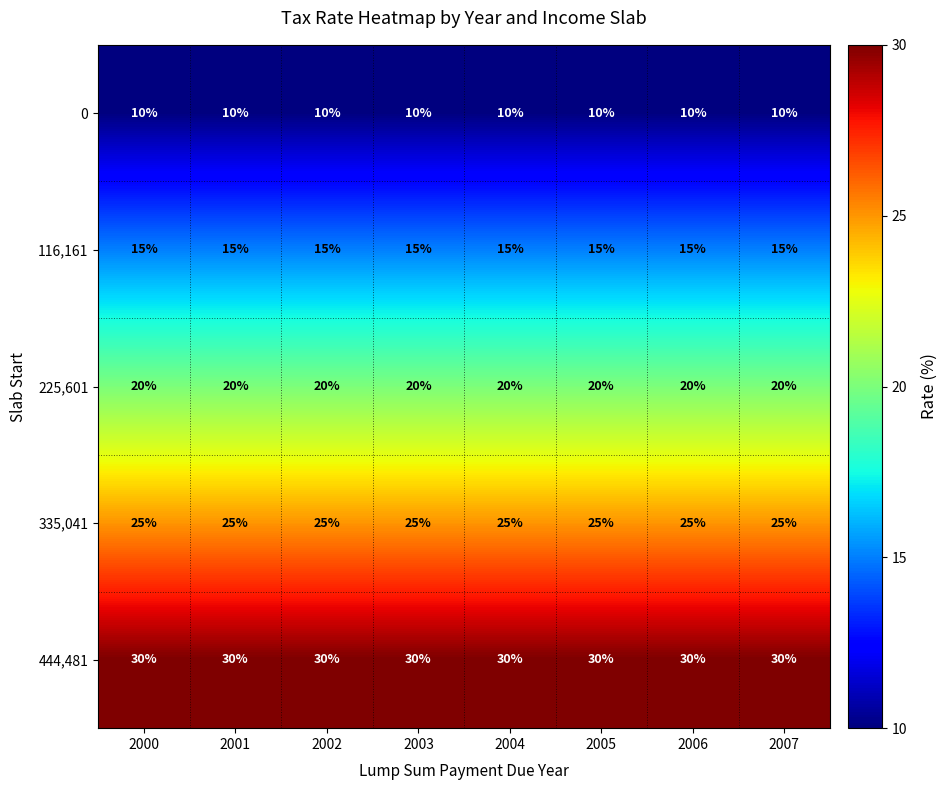

What is the maximum value shown in the chart?

30